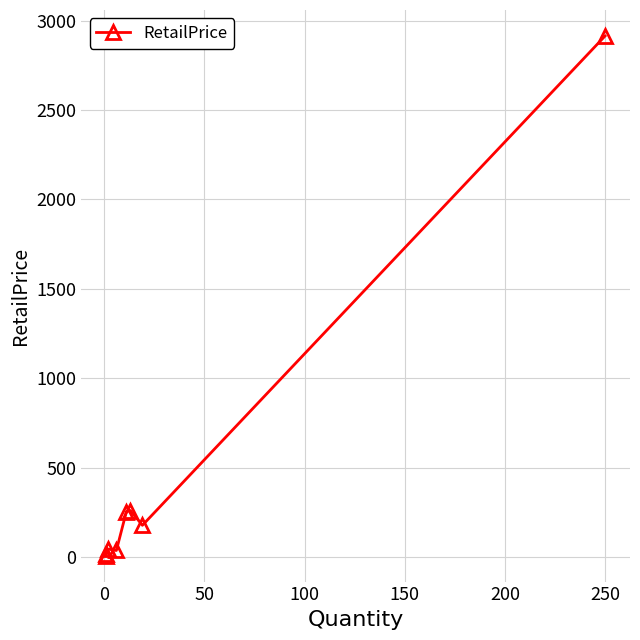

What is the difference between the second highest and minimum values?

252.1